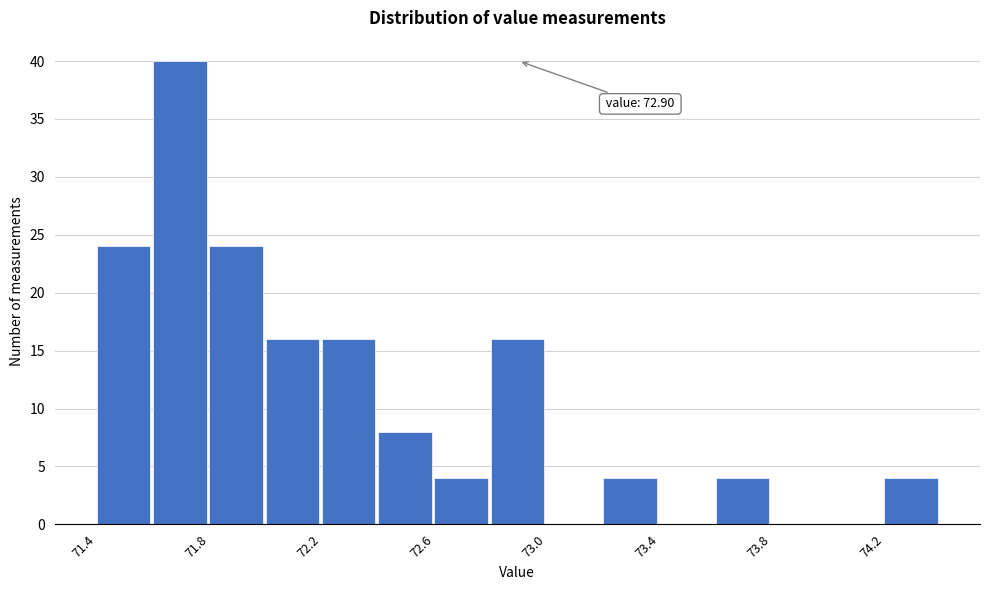

Which range on the x-axis has the tallest bar?

71.6 to 71.8